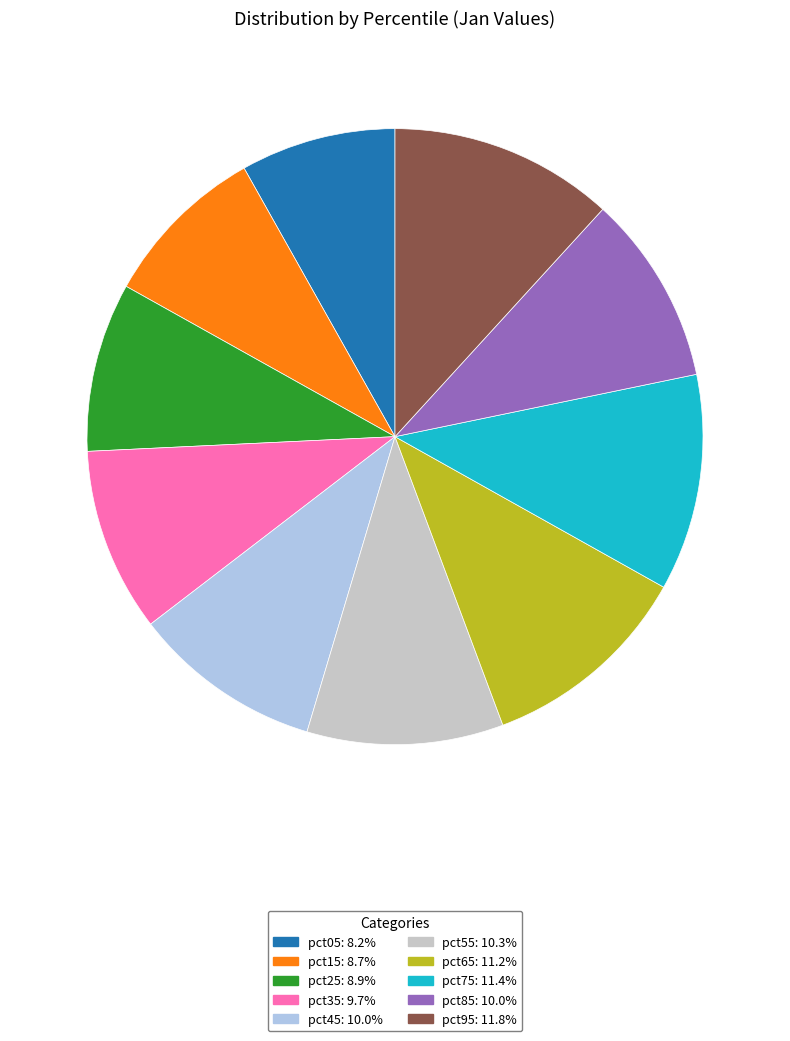

Does any single category account for the majority?

No